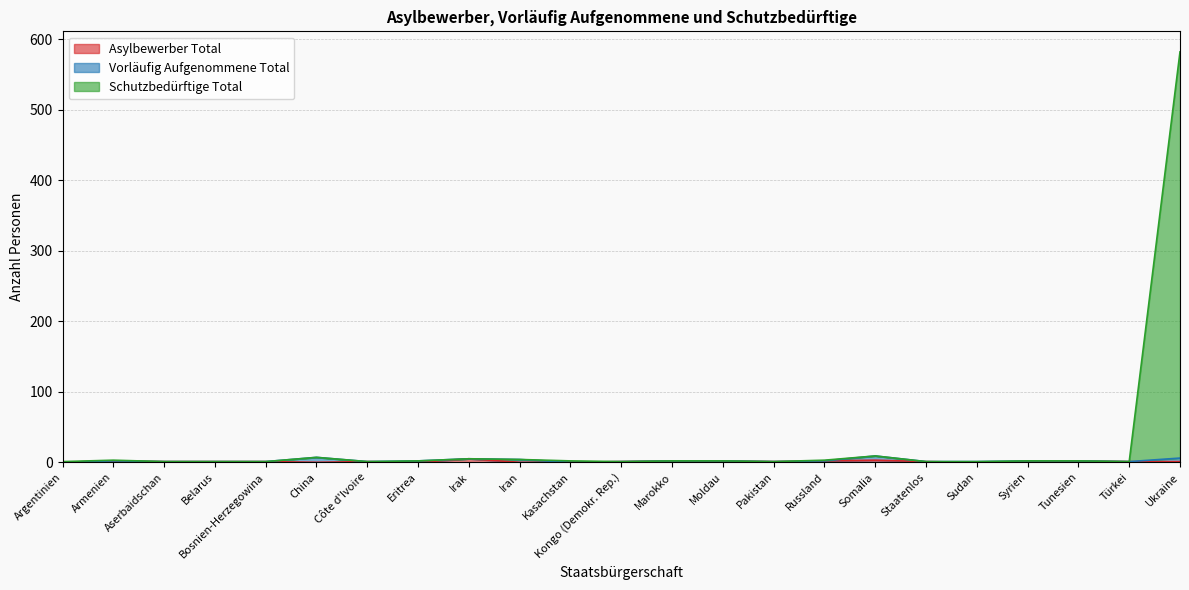

What is the difference between the maximum and minimum values in the Asylbewerber Total series?

5